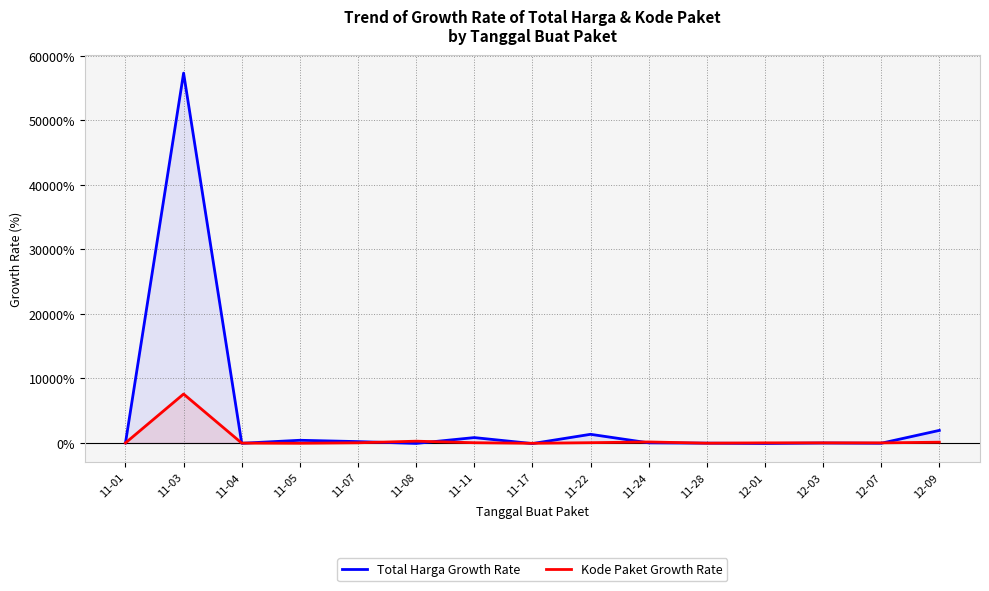

What is the total value across all series at 12-03?

5.6